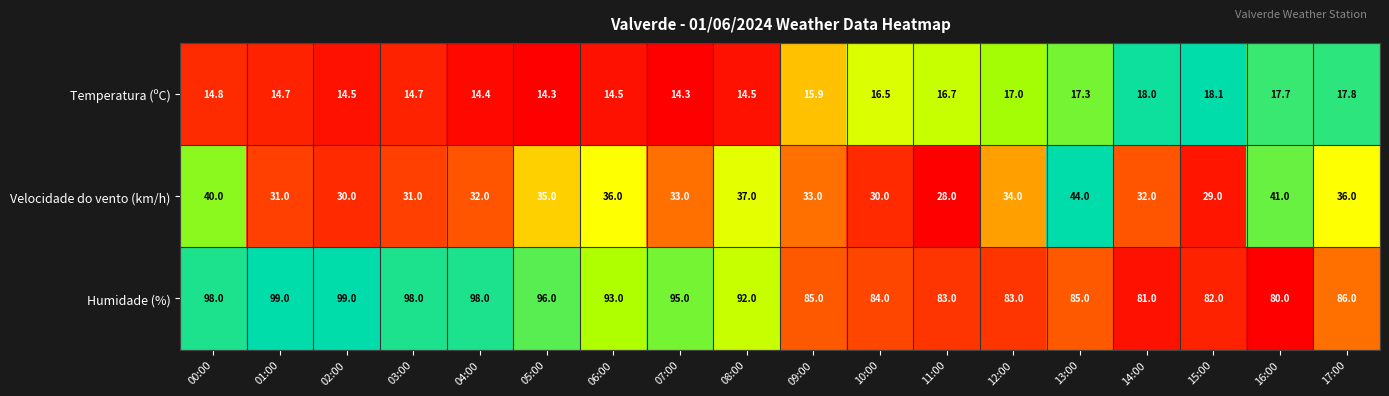

What is the greatest value displayed?

99.0